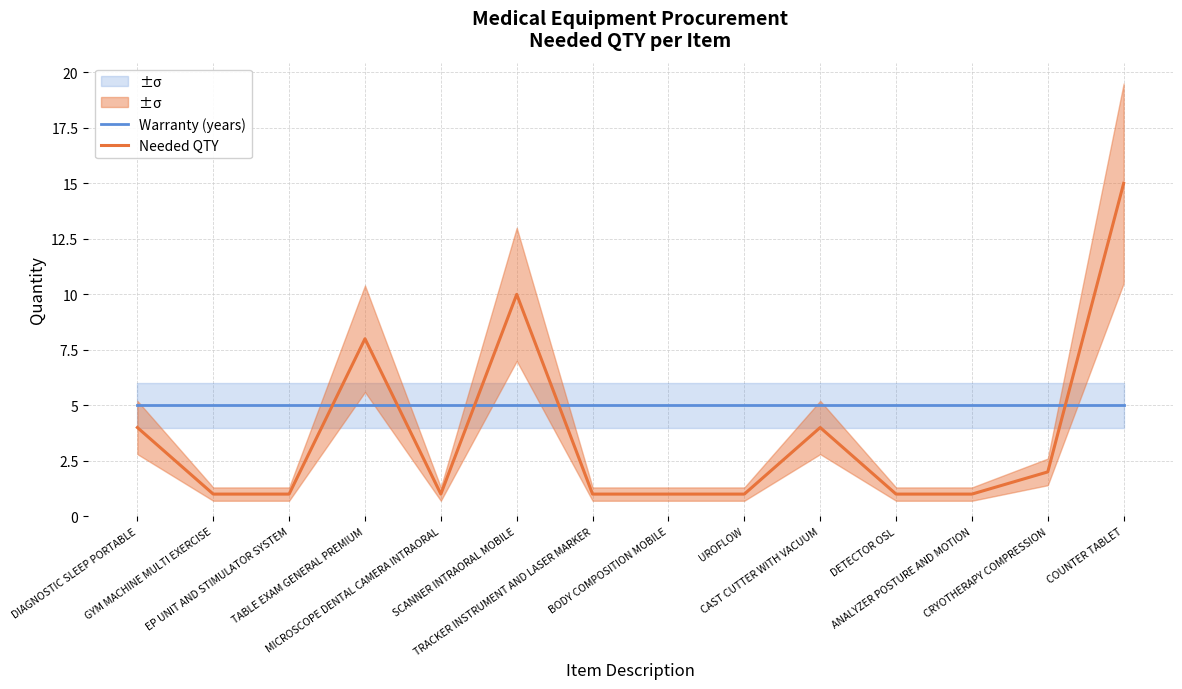

Which category has the highest value in the Needed QTY series?

COUNTER TABLET